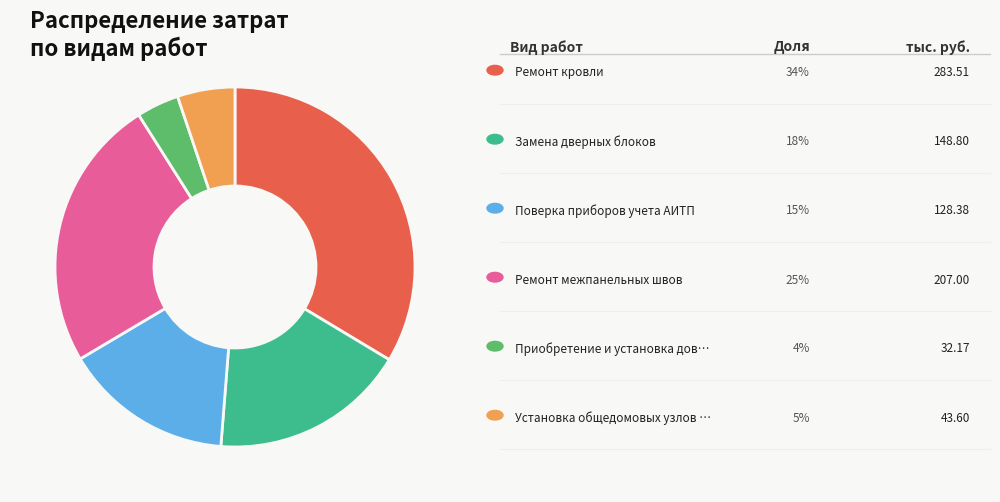

Is there any slice that represents more than half of the pie?

No